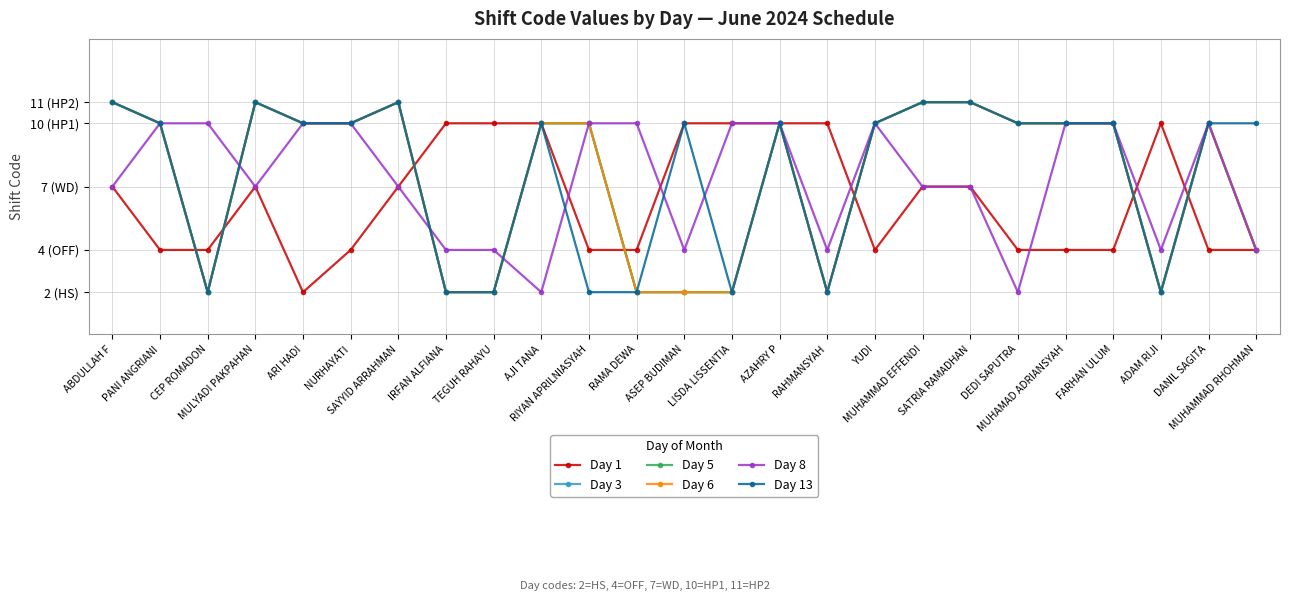

Does the chart have visible grid lines?

Yes